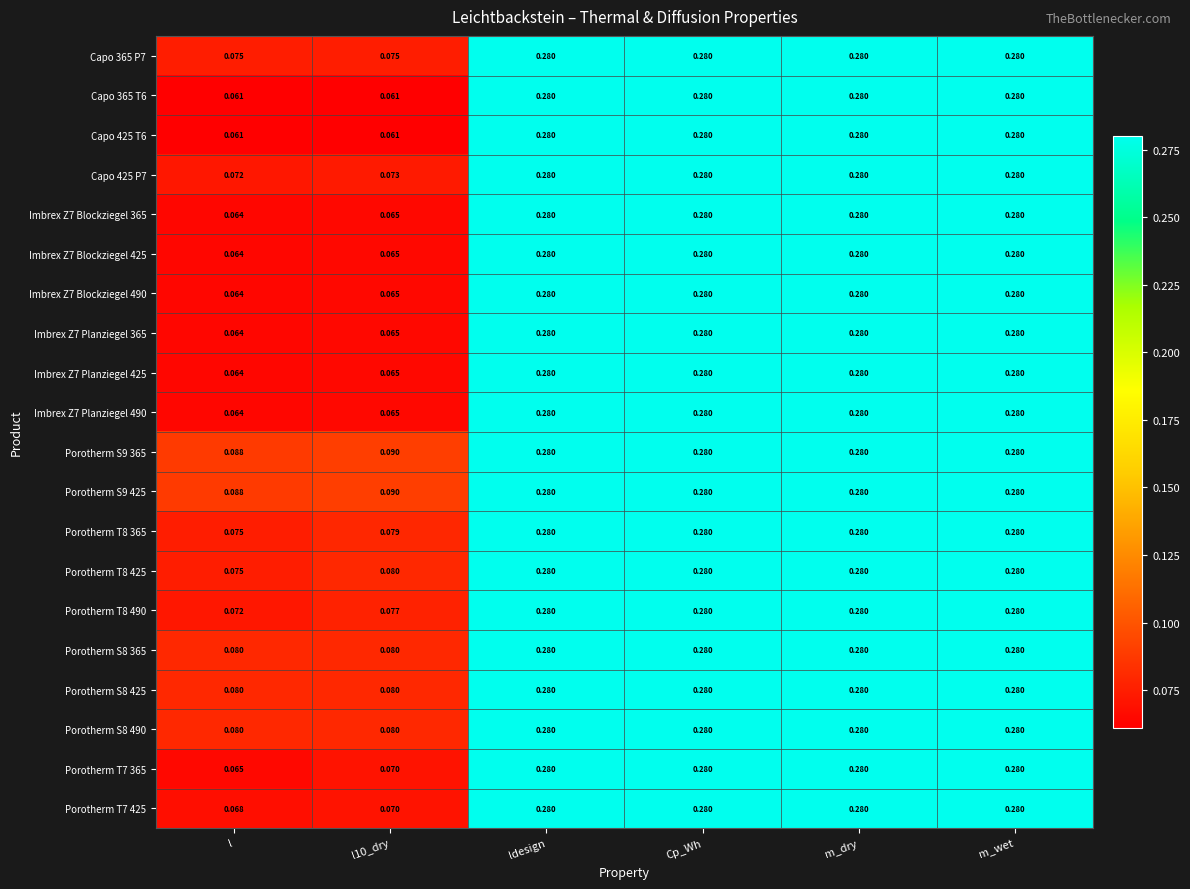

Reading left to right, extract all data points from this chart.

Capo 365 P7: l=0.1	l10_dry=0.1	ldesign=0.3	Cp_Wh=0.3	m_dry=0.3	m_wet=0.3
Capo 365 T6: l=0.1	l10_dry=0.1	ldesign=0.3	Cp_Wh=0.3	m_dry=0.3	m_wet=0.3
Capo 425 T6: l=0.1	l10_dry=0.1	ldesign=0.3	Cp_Wh=0.3	m_dry=0.3	m_wet=0.3
Capo 425 P7: l=0.1	l10_dry=0.1	ldesign=0.3	Cp_Wh=0.3	m_dry=0.3	m_wet=0.3
Imbrex Z7 Blockziegel 365: l=0.1	l10_dry=0.1	ldesign=0.3	Cp_Wh=0.3	m_dry=0.3	m_wet=0.3
Imbrex Z7 Blockziegel 425: l=0.1	l10_dry=0.1	ldesign=0.3	Cp_Wh=0.3	m_dry=0.3	m_wet=0.3
Imbrex Z7 Blockziegel 490: l=0.1	l10_dry=0.1	ldesign=0.3	Cp_Wh=0.3	m_dry=0.3	m_wet=0.3
Imbrex Z7 Planziegel 365: l=0.1	l10_dry=0.1	ldesign=0.3	Cp_Wh=0.3	m_dry=0.3	m_wet=0.3
Imbrex Z7 Planziegel 425: l=0.1	l10_dry=0.1	ldesign=0.3	Cp_Wh=0.3	m_dry=0.3	m_wet=0.3
Imbrex Z7 Planziegel 490: l=0.1	l10_dry=0.1	ldesign=0.3	Cp_Wh=0.3	m_dry=0.3	m_wet=0.3
Porotherm S9 365: l=0.1	l10_dry=0.1	ldesign=0.3	Cp_Wh=0.3	m_dry=0.3	m_wet=0.3
Porotherm S9 425: l=0.1	l10_dry=0.1	ldesign=0.3	Cp_Wh=0.3	m_dry=0.3	m_wet=0.3
Porotherm T8 365: l=0.1	l10_dry=0.1	ldesign=0.3	Cp_Wh=0.3	m_dry=0.3	m_wet=0.3
Porotherm T8 425: l=0.1	l10_dry=0.1	ldesign=0.3	Cp_Wh=0.3	m_dry=0.3	m_wet=0.3
Porotherm T8 490: l=0.1	l10_dry=0.1	ldesign=0.3	Cp_Wh=0.3	m_dry=0.3	m_wet=0.3
Porotherm S8 365: l=0.1	l10_dry=0.1	ldesign=0.3	Cp_Wh=0.3	m_dry=0.3	m_wet=0.3
Porotherm S8 425: l=0.1	l10_dry=0.1	ldesign=0.3	Cp_Wh=0.3	m_dry=0.3	m_wet=0.3
Porotherm S8 490: l=0.1	l10_dry=0.1	ldesign=0.3	Cp_Wh=0.3	m_dry=0.3	m_wet=0.3
Porotherm T7 365: l=0.1	l10_dry=0.1	ldesign=0.3	Cp_Wh=0.3	m_dry=0.3	m_wet=0.3
Porotherm T7 425: l=0.1	l10_dry=0.1	ldesign=0.3	Cp_Wh=0.3	m_dry=0.3	m_wet=0.3